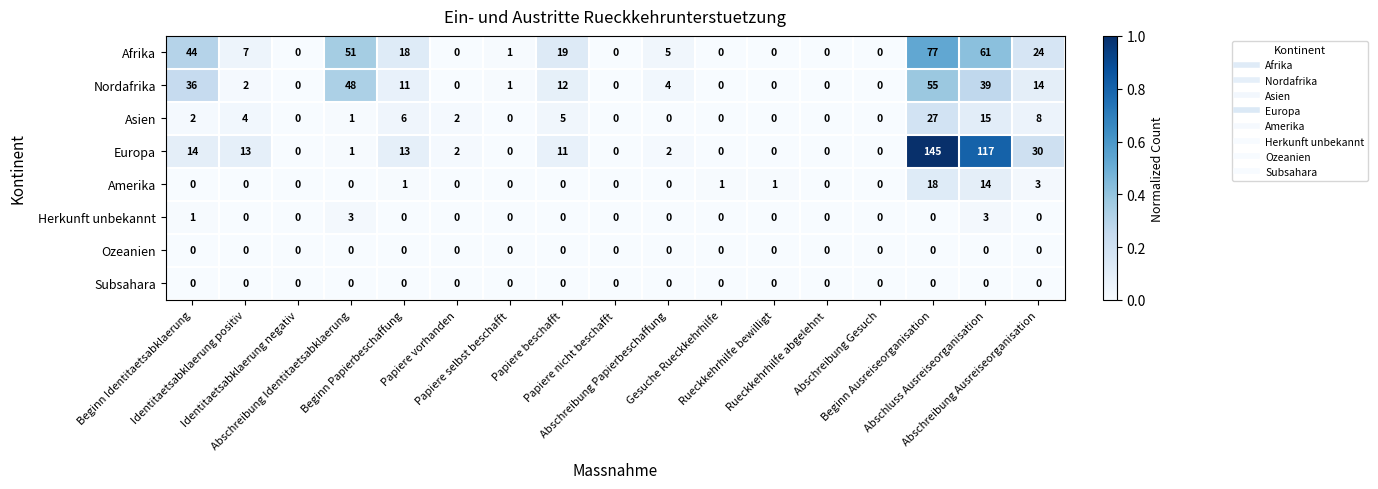

Which series has the largest total across all categories?

Europa